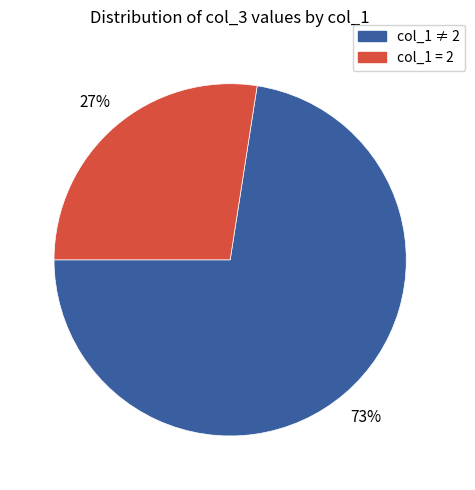

Combined, do col_1 ≠ 2 and col_1 = 2 account for over 50%?

Yes